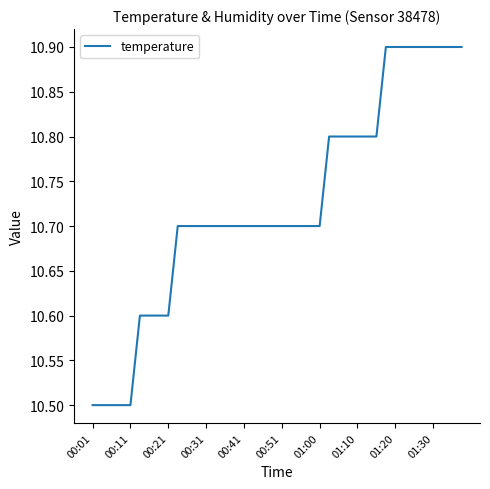

What is the greatest value displayed?

10.9